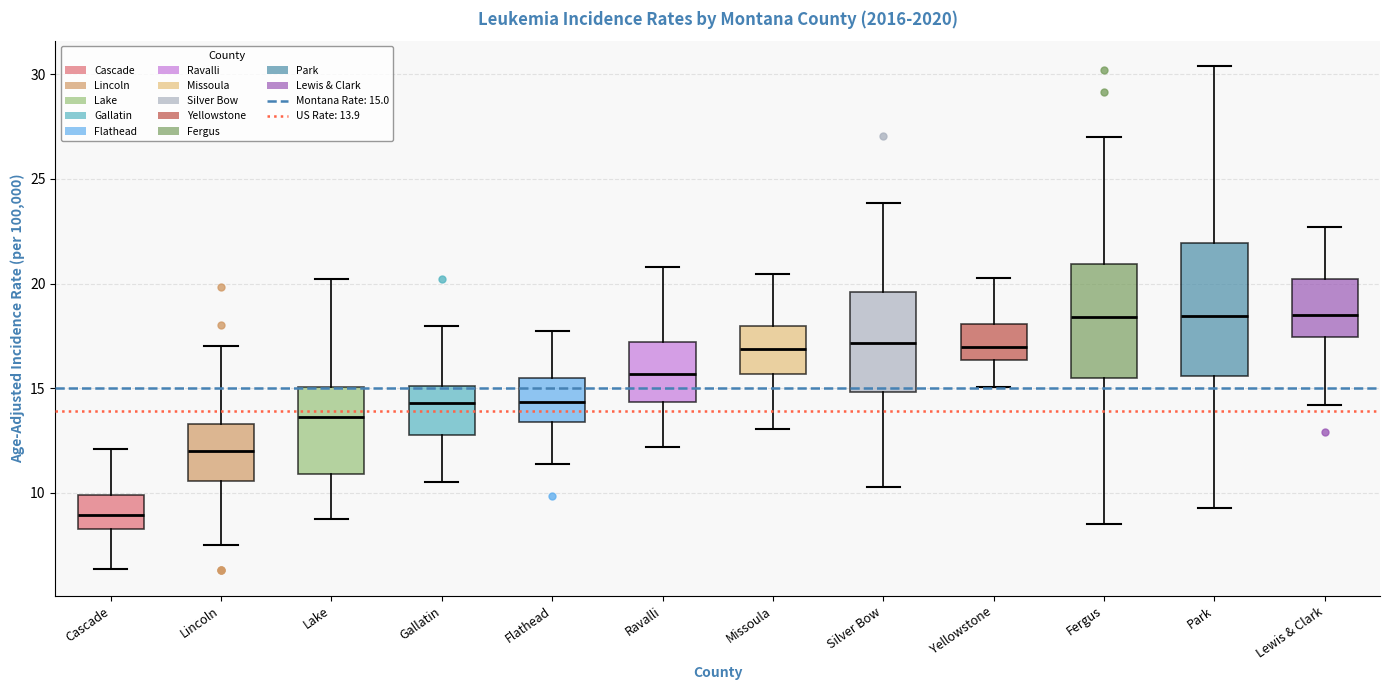

Reading left to right, read every box against the y-axis: the position of its median line, the range the box covers, and the ends of its whiskers. The values are not printed on the chart, so give them approximately, as read against the axis.

Cascade: median 9.0, box 8.5 to 10.0, whiskers 6.5 to 12.0
Lincoln: median 12.0, box 10.5 to 13.5, whiskers 7.5 to 17.0
Lake: median 13.5, box 11.0 to 15.0, whiskers 8.5 to 20.0
Gallatin: median 14.5, box 13.0 to 15.0, whiskers 10.5 to 18.0
Flathead: median 14.5, box 13.5 to 15.5, whiskers 11.5 to 17.5
Ravalli: median 15.5, box 14.5 to 17.0, whiskers 12.0 to 21.0
Missoula: median 17.0, box 15.5 to 18.0, whiskers 13.0 to 20.5
Silver Bow: median 17.0, box 15.0 to 19.5, whiskers 10.5 to 24.0
Yellowstone: median 17.0, box 16.5 to 18.0, whiskers 15.0 to 20.5
Fergus: median 18.5, box 15.5 to 21.0, whiskers 8.5 to 27.0
Park: median 18.5, box 15.5 to 22.0, whiskers 9.5 to 30.5
Lewis & Clark: median 18.5, box 17.5 to 20.0, whiskers 14.0 to 22.5